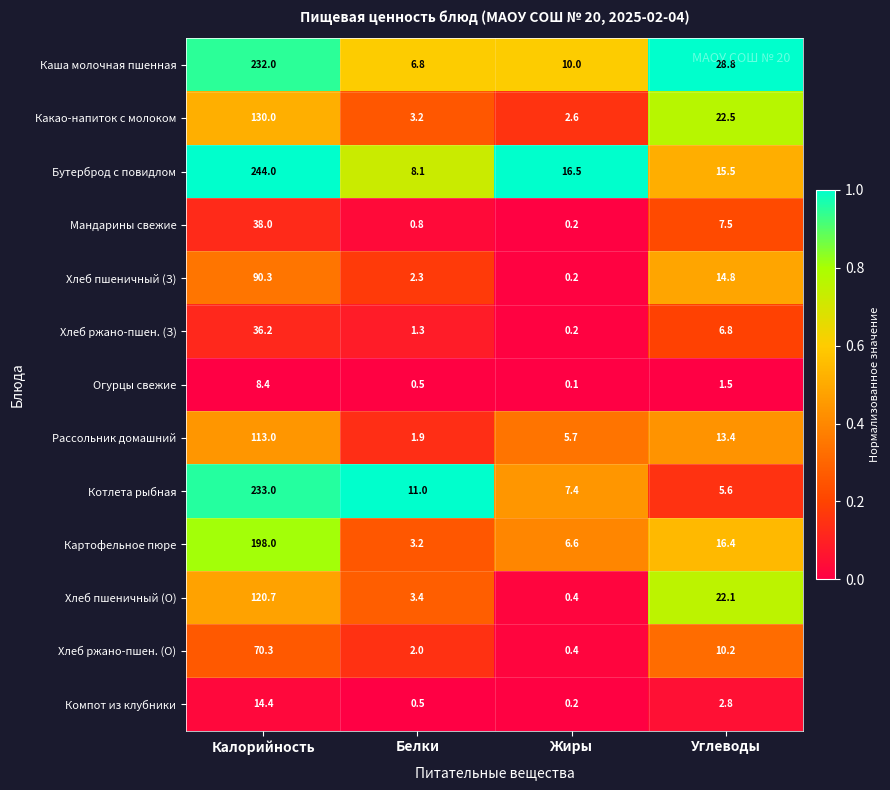

Which label corresponds to the largest value in the chart?

Калорийность